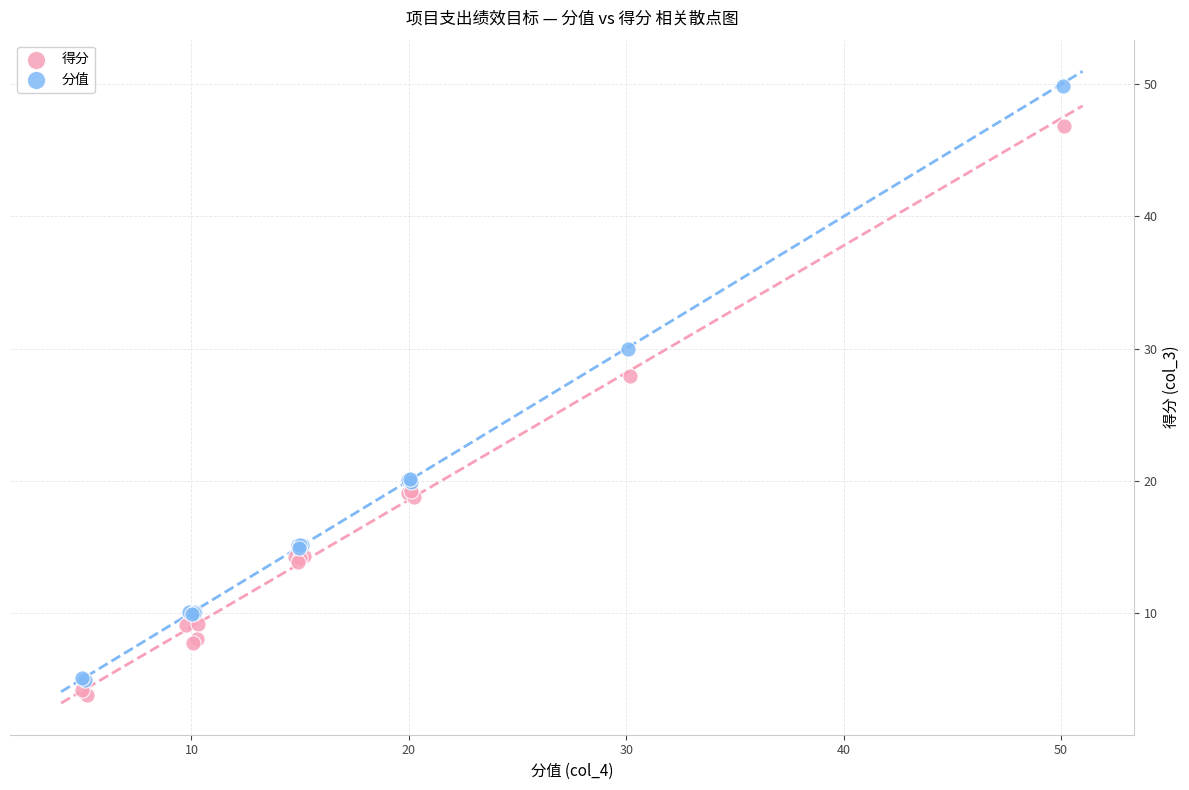

Which series has the widest spread of Y values?

分值